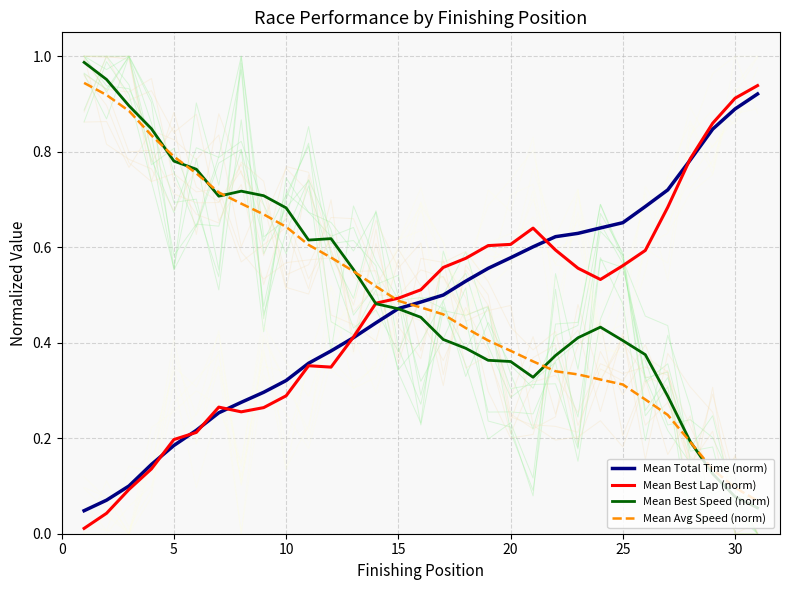

What is the difference between the maximum and minimum values in the Mean Total Time (norm) series?

0.9